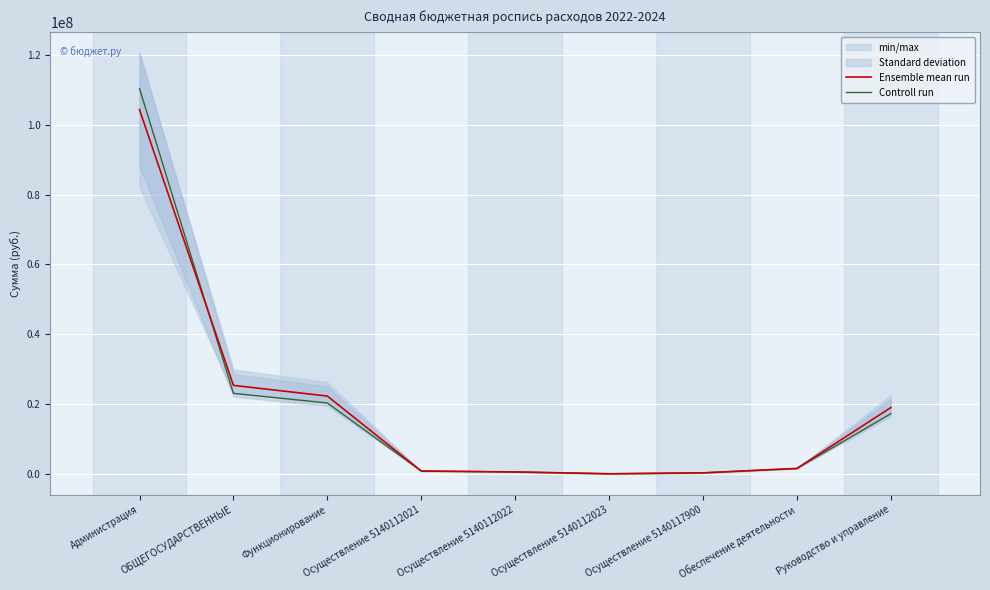

Is this an area chart (filled region under the line)?

No